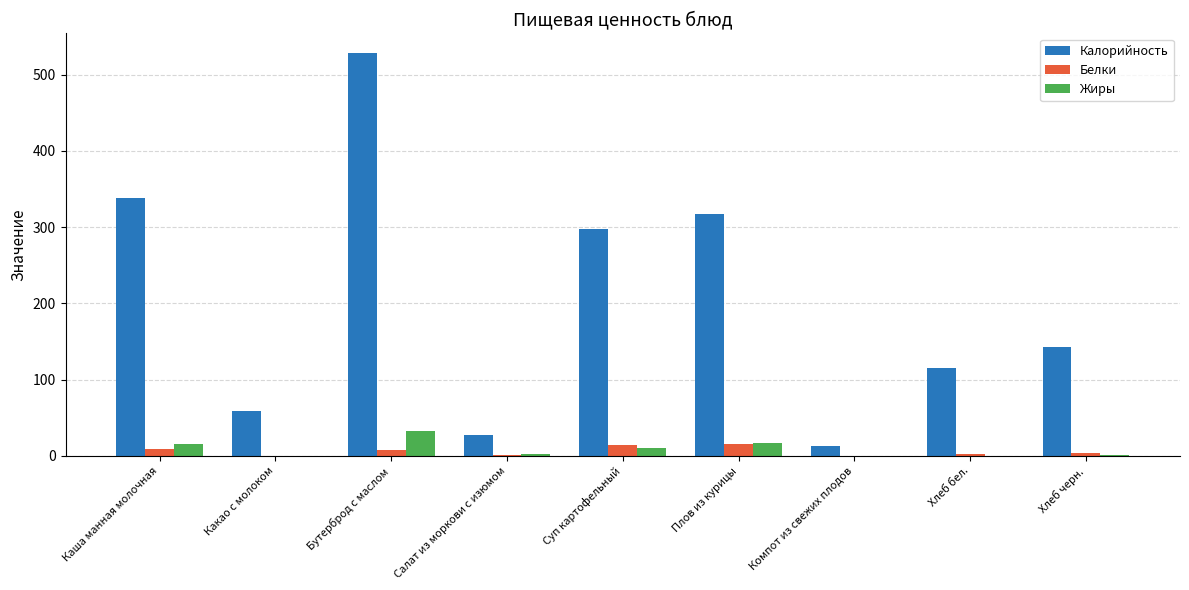

What is the difference between the Жиры values at Какао с молоком and Бутерброд с маслом?

33.4